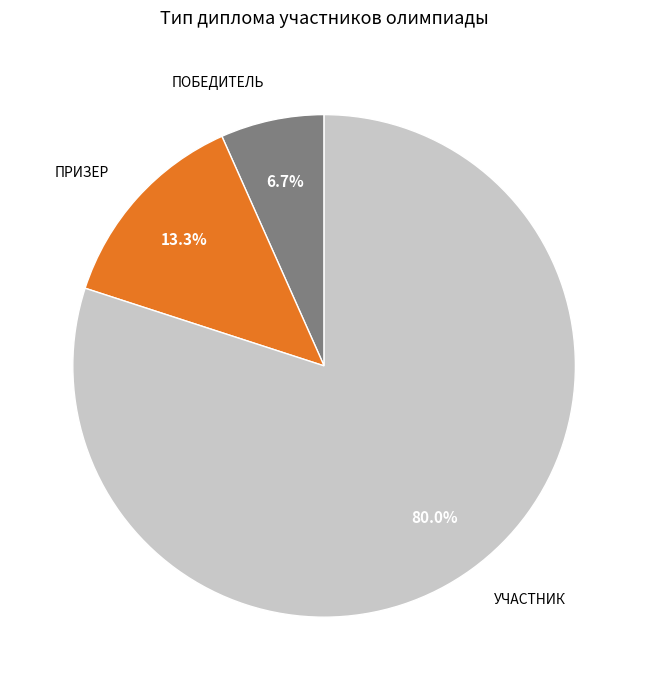

Is there any slice that represents more than half of the pie?

Yes